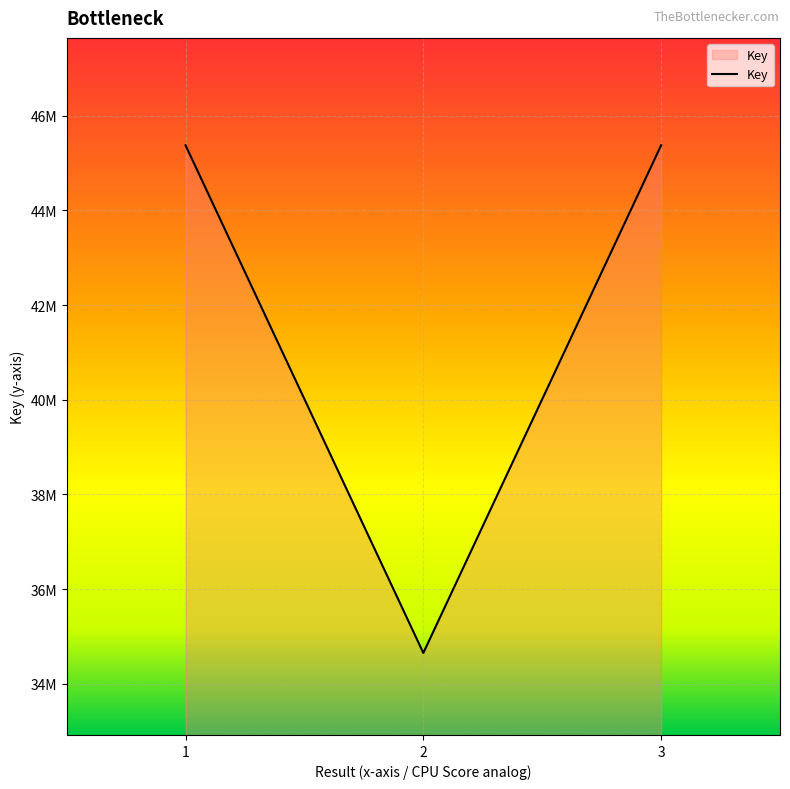

Is this an area chart (filled region under the line)?

Yes